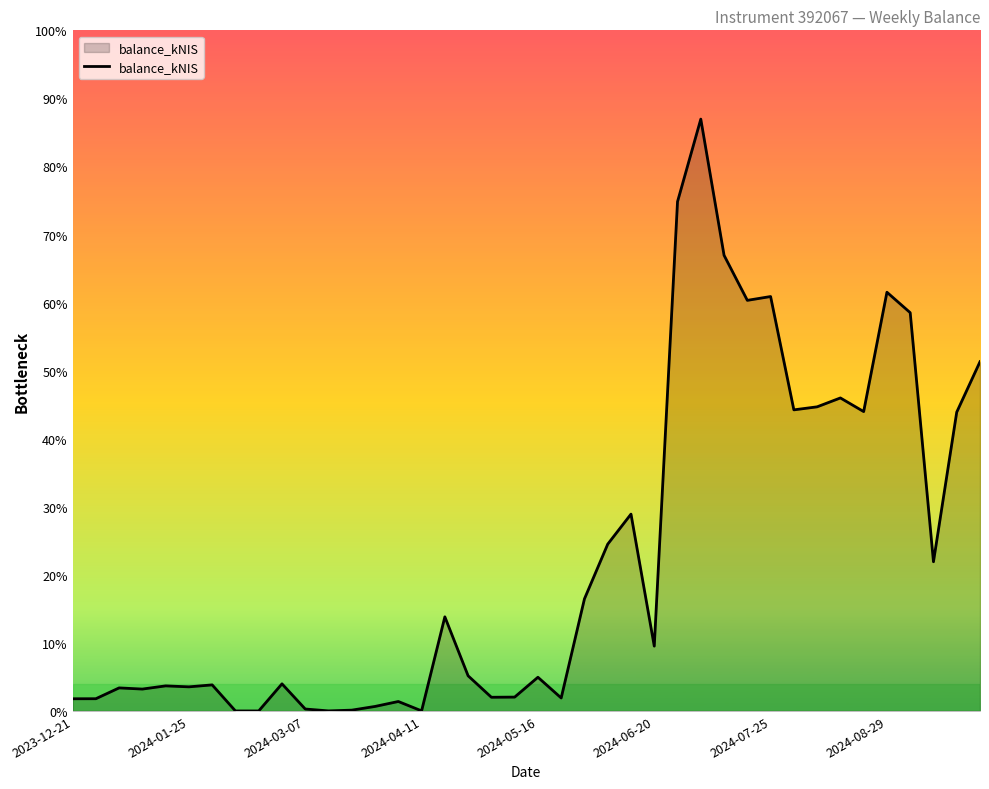

Is this an area chart (filled region under the line)?

Yes